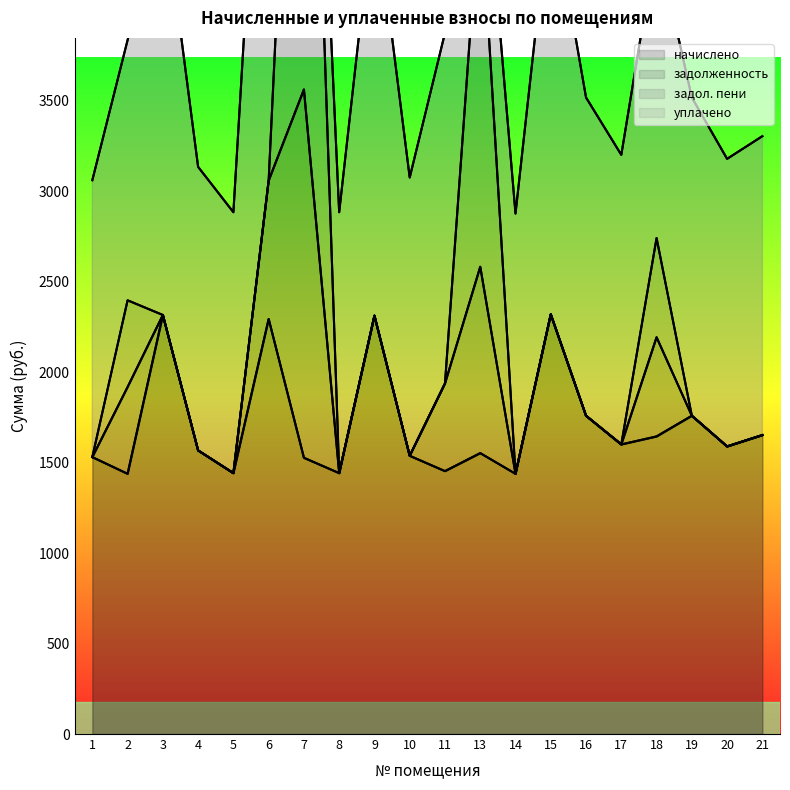

Where is the first local maximum for задол. пени?

2